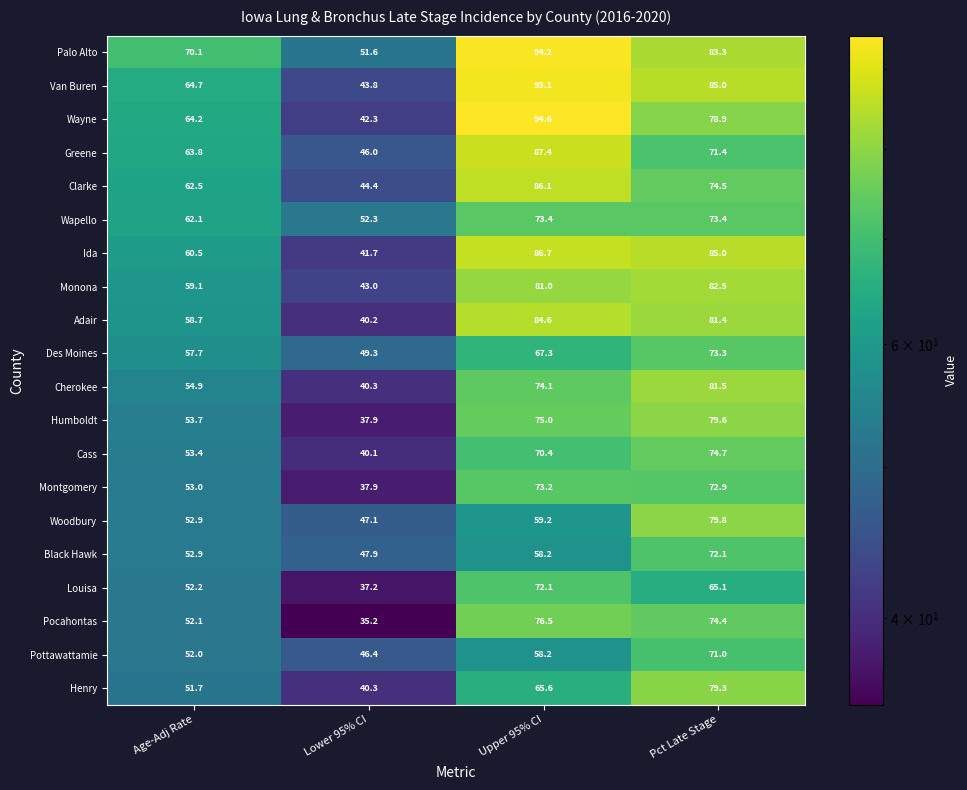

True or false: Montgomery has a value of 37.9 at Lower 95% CI.

True